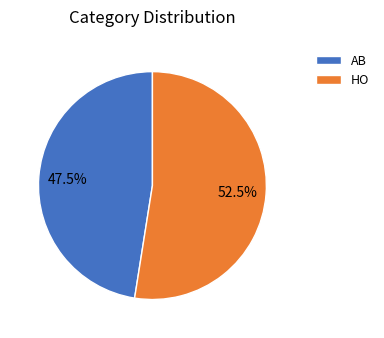

Which has a higher value, AB or HO?

HO